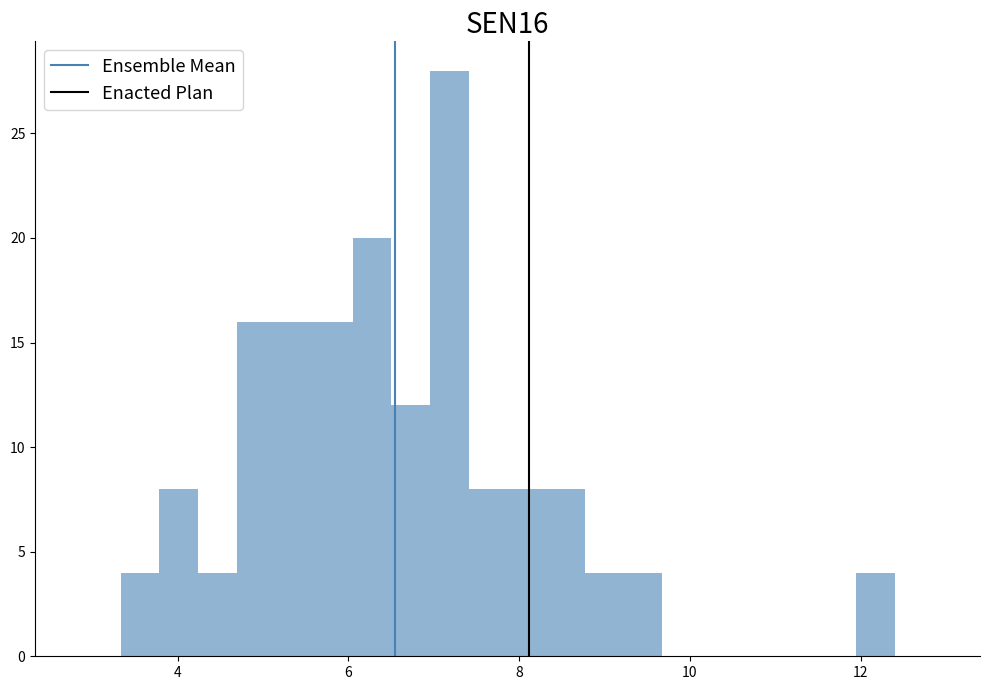

Around what value on the x-axis is the tallest bar? Give the approximate position of its centre, as read against the axis.

7.2